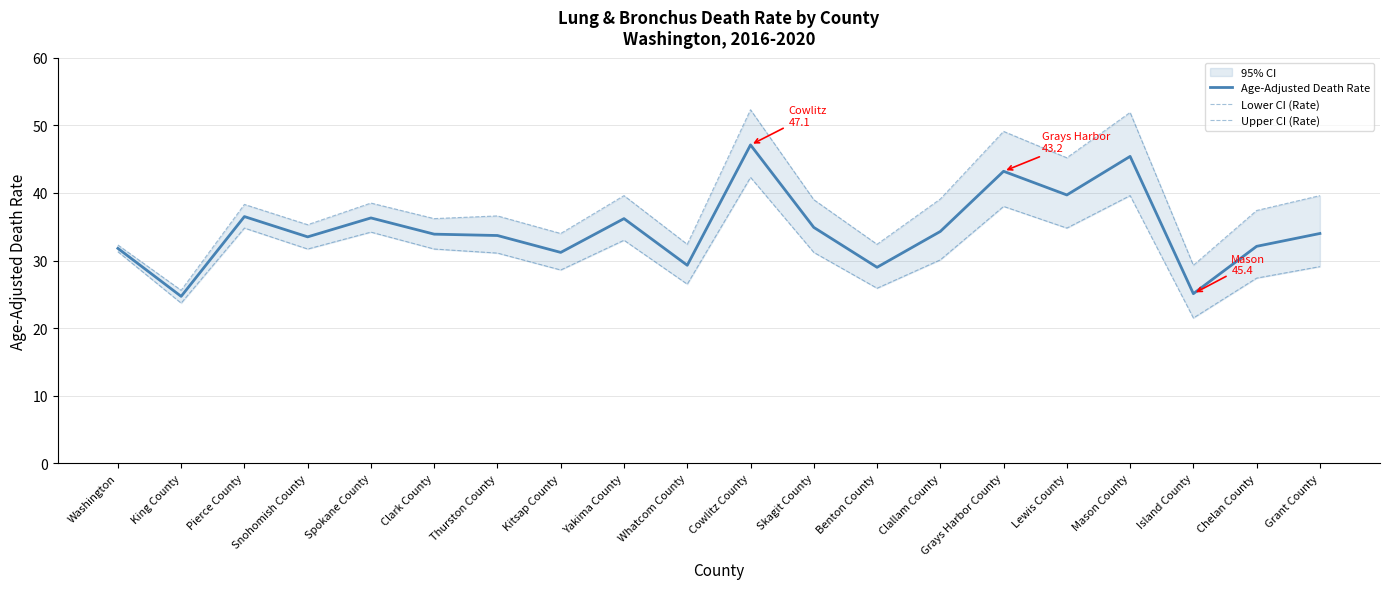

Read the Lower CI (Rate) value at Clallam County.

30.1